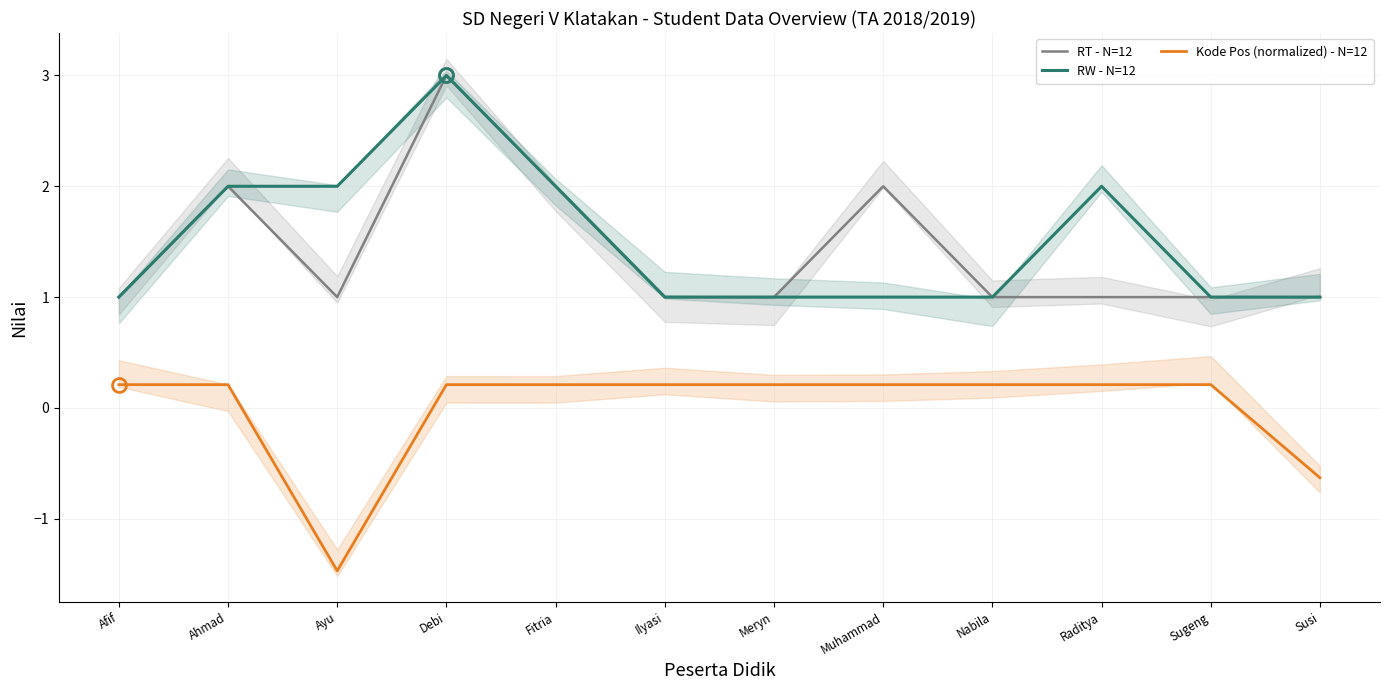

True or false: Kode Pos (normalized) - N=12 has a value of -1.0 at Susi.

False